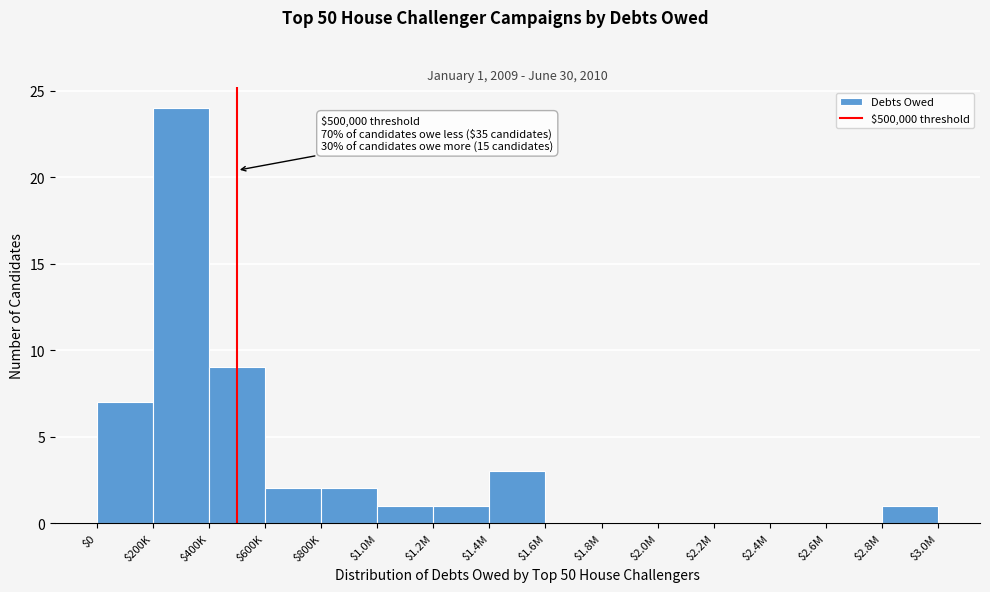

Which category has the highest value across all series?

$200K